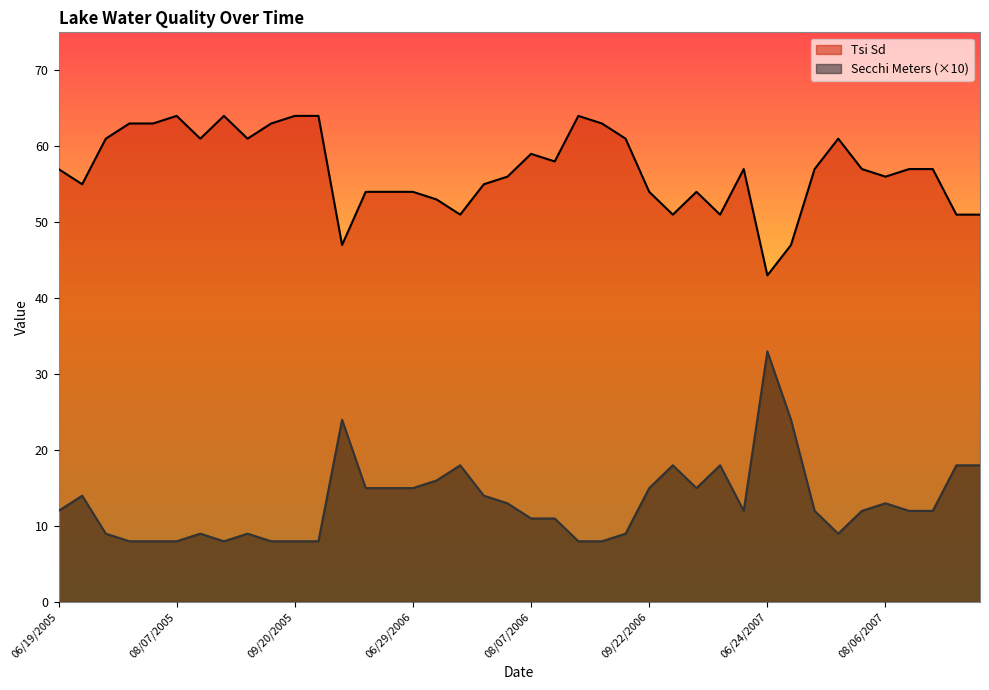

Where is the first local maximum for Secchi Meters?

06/28/2005